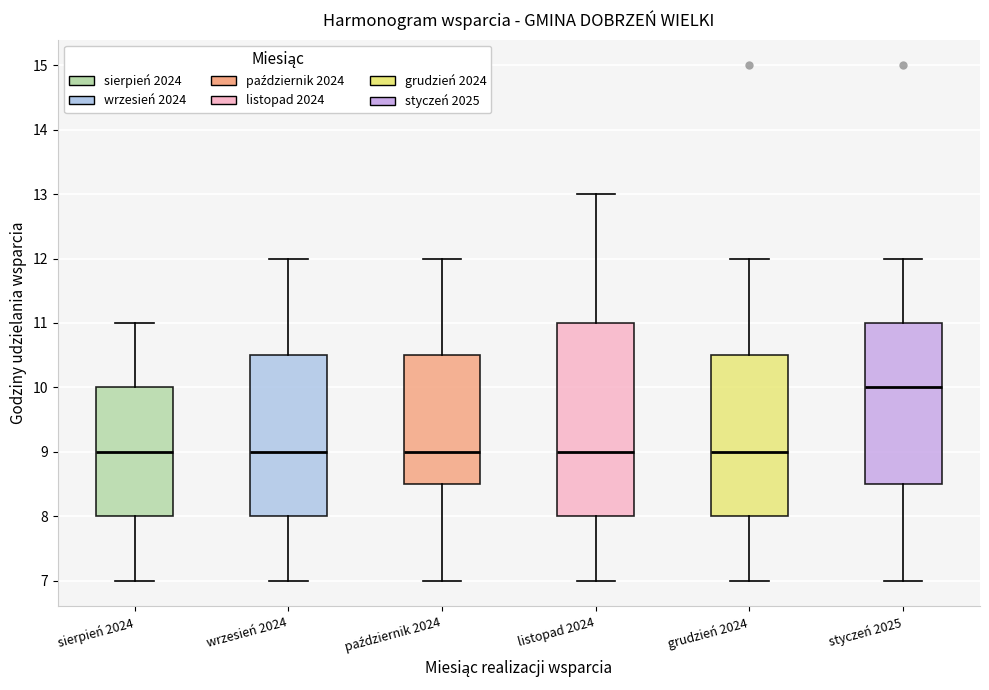

Which box's median line is the highest?

styczeń 2025